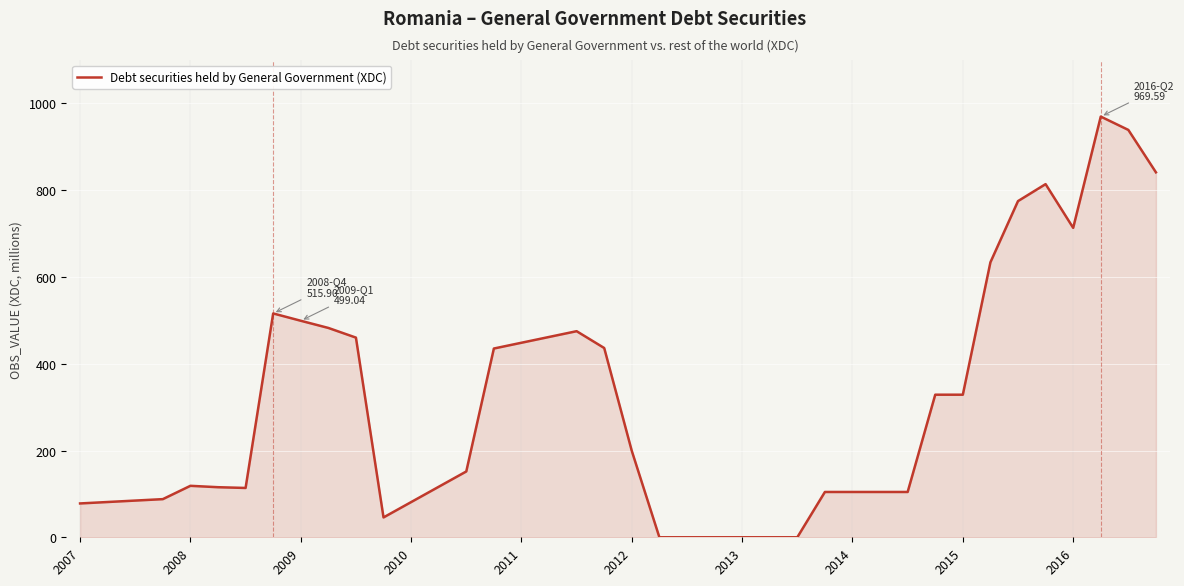

What is the value of the 37th point from the left?

713.1